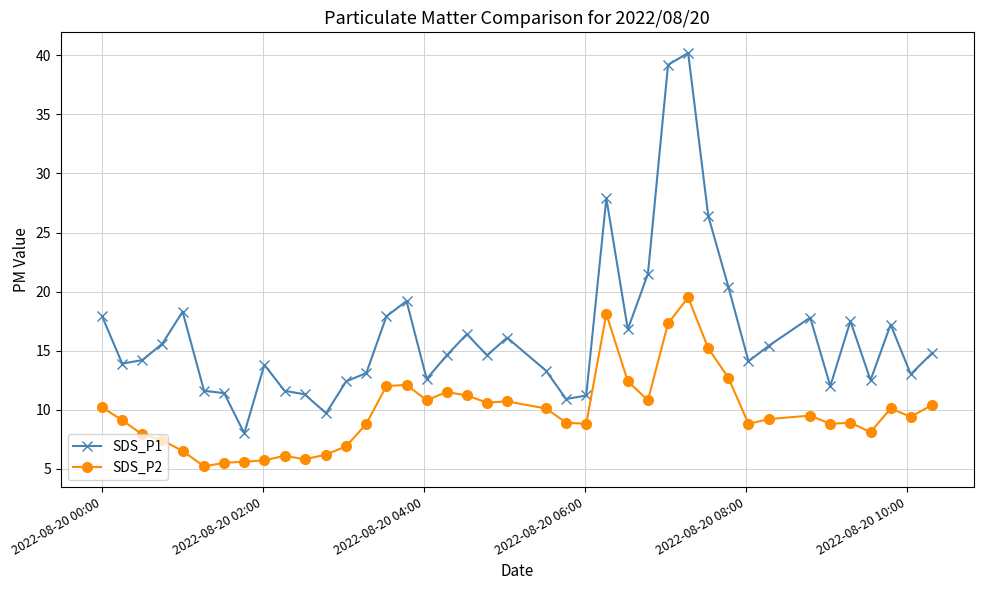

In SDS_P1, how many points are higher than both neighbors (excluding endpoints)?

10